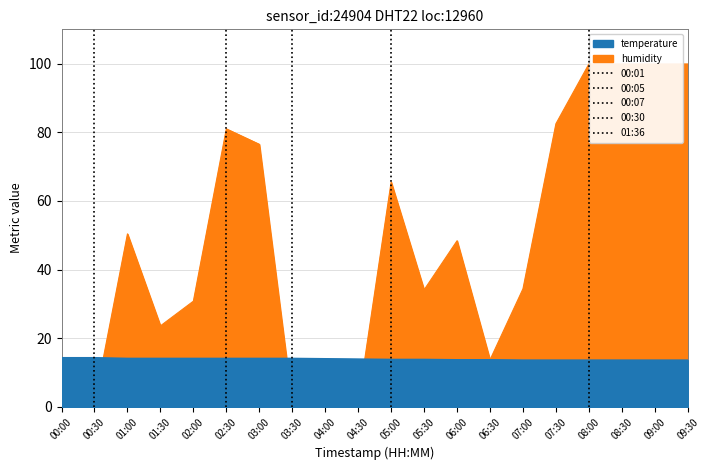

Reading right to left, list all the values displayed in this chart.

temperature: 13.6	13.6	13.6	13.6	13.6	13.6	13.7	13.7	13.8	13.8	13.9	14.0	14.1	14.1	14.1	14.1	14.1	14.1	14.3	14.3
humidity: 99.9	99.9	99.9	99.9	82.5	34.4	13.7	48.4	34.1	65.5	1.0	1.0	1.0	76.5	81.0	30.8	23.6	50.4	1.0	1.0